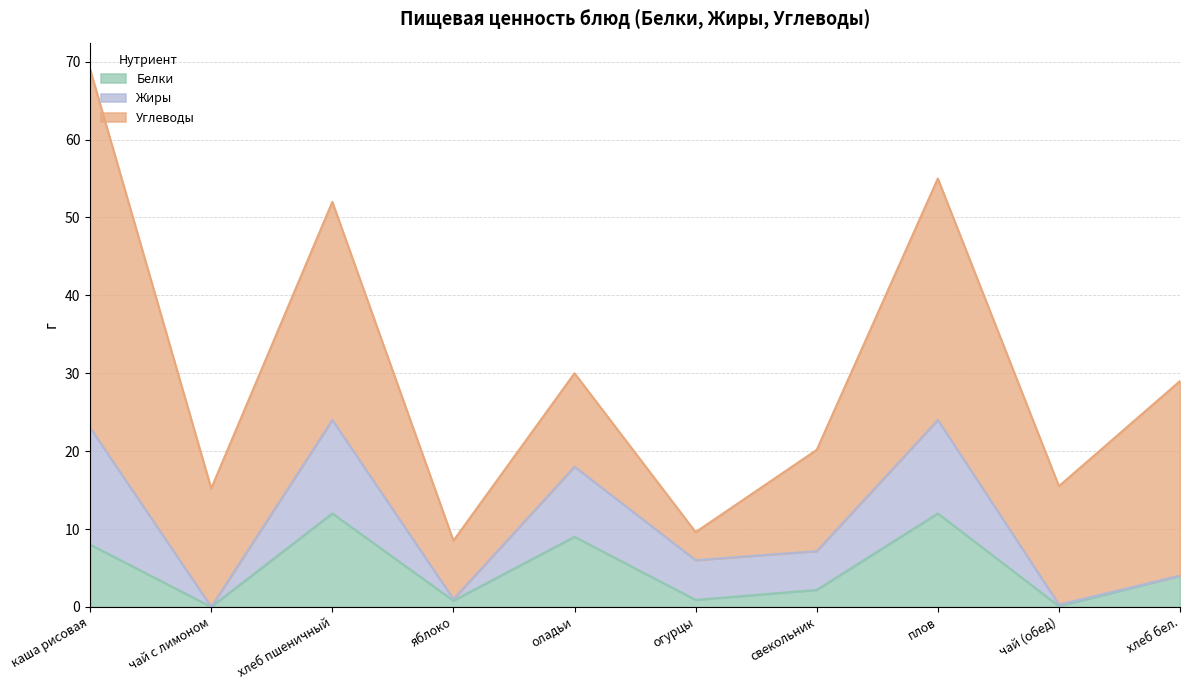

The Углеводы series shows 46.0 at каша рисовая. True or false?

True